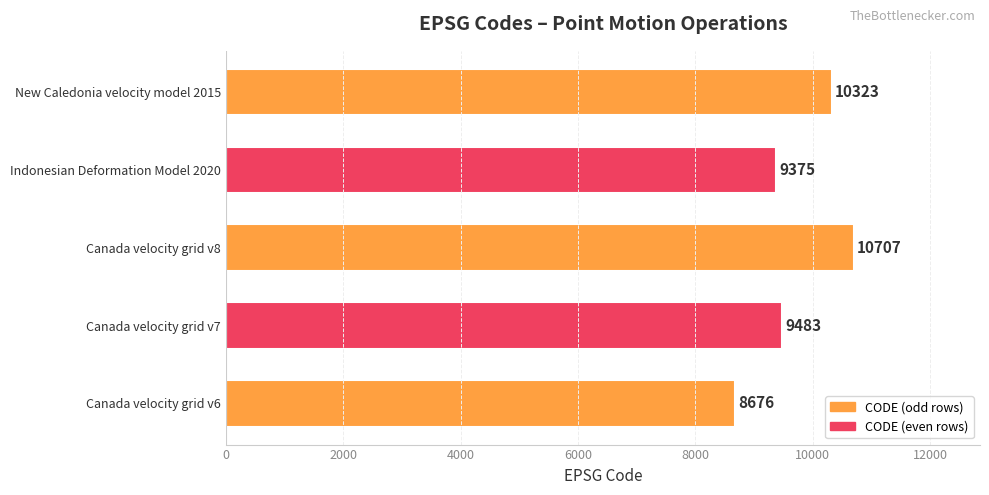

The chart shows a value of 6387 at Indonesian Deformation Model 2020. True or false?

False